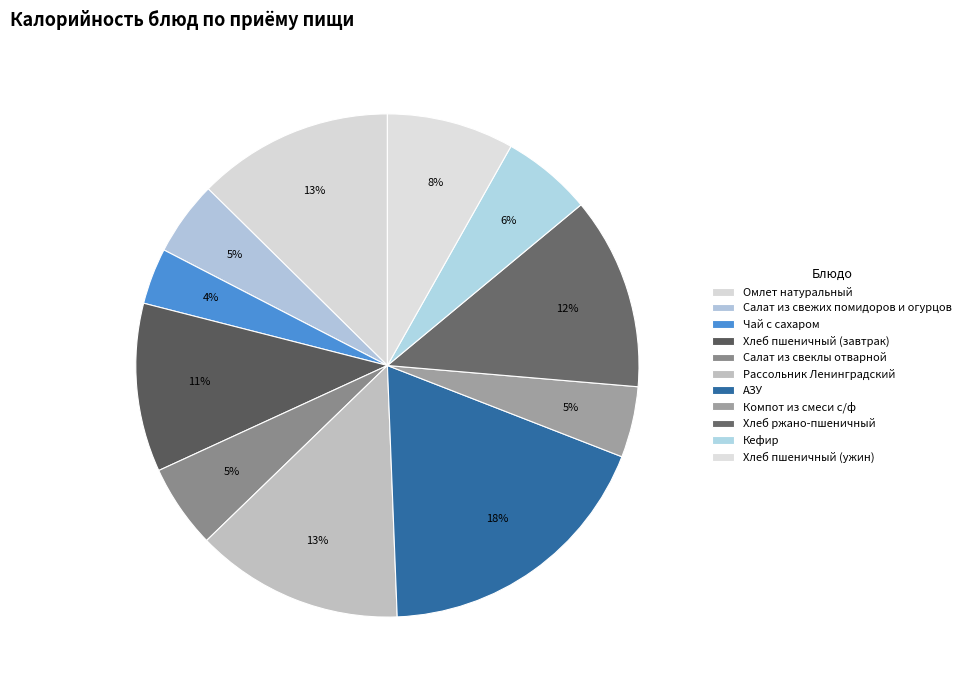

What percentage is the Кефир slice, to the nearest percent?

6%